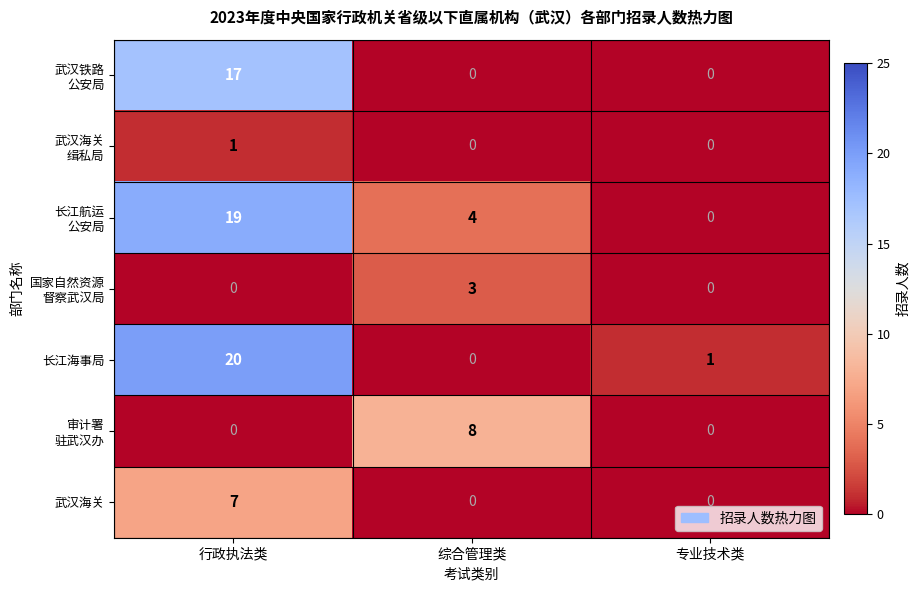

What is the total value across all series at 综合管理类?

15